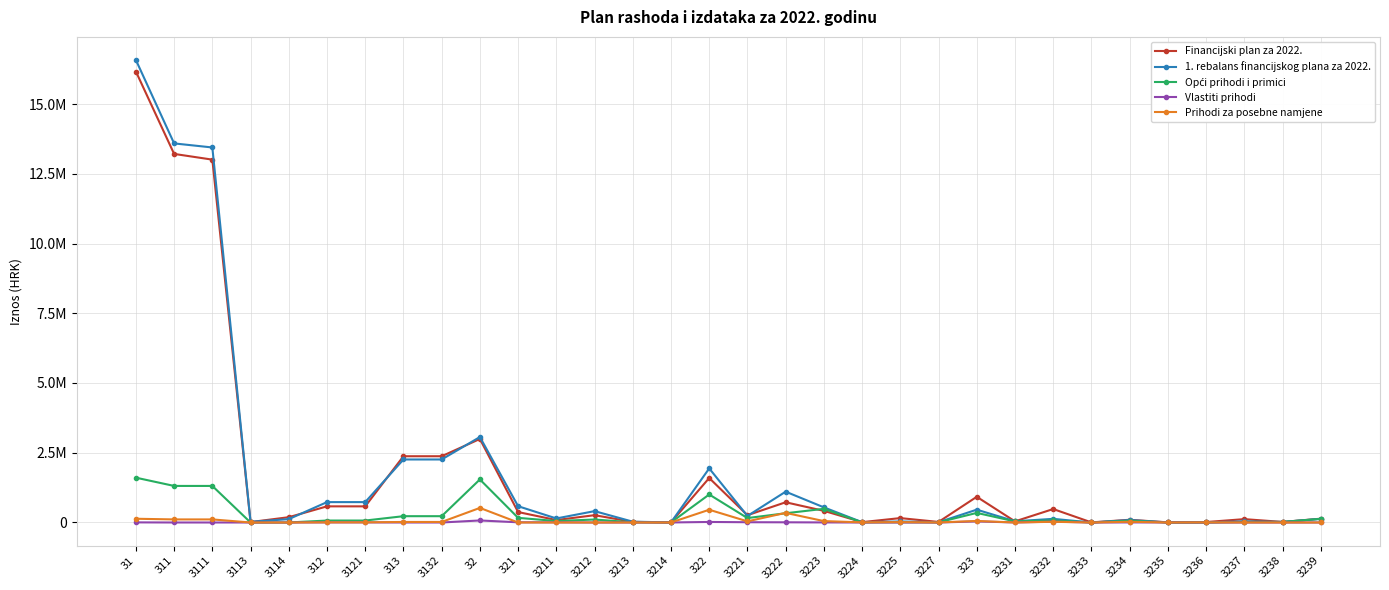

List the labels in order of 1. rebalans financijskog plana za 2022. value, largest first.

31, 311, 3111, 32, 313, 3132, 322, 3222, 312, 3121, 321, 3223, 323, 3212, 3221, 3211, 3239, 3232, 3114, 3234, 3231, 3237, 3225, 3213, 3113, 3238, 3224, 3227, 3236, 3214, 3235, 3233